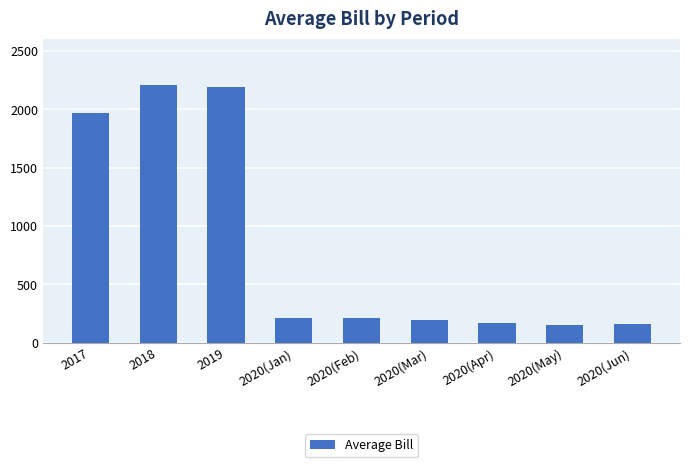

What is the greatest value displayed?

2209.3